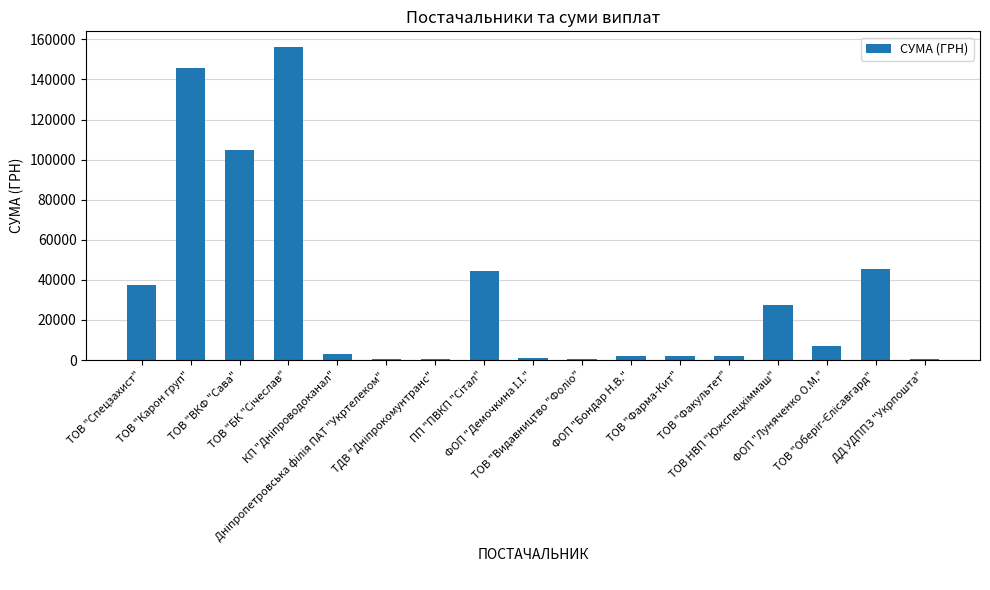

Are the bars grouped side by side (vs. stacked)?

No